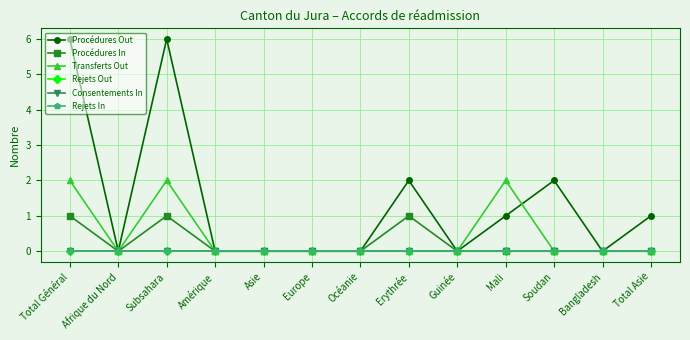

Is this an area chart (filled region under the line)?

No